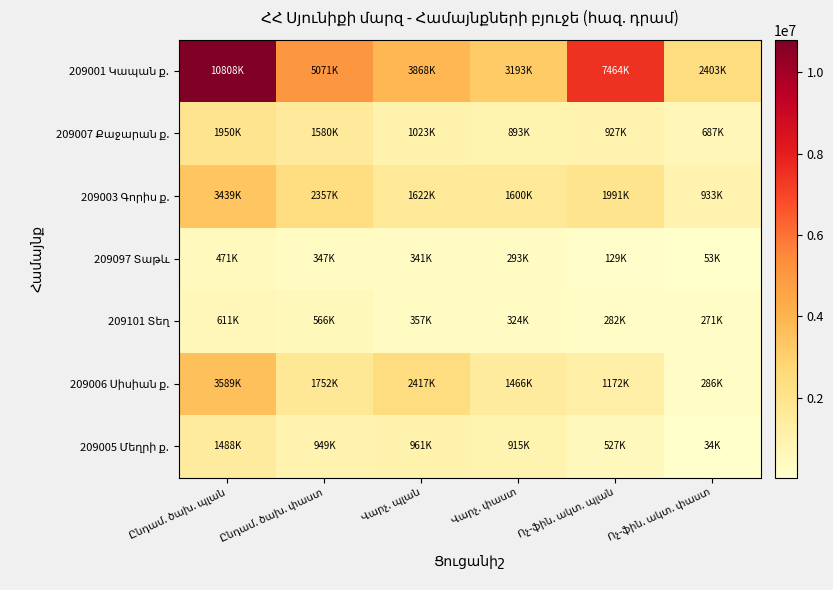

At which label is 209003 Գորիս ք. closest to 2185773?

Ընդամ. ծախ. փաստ